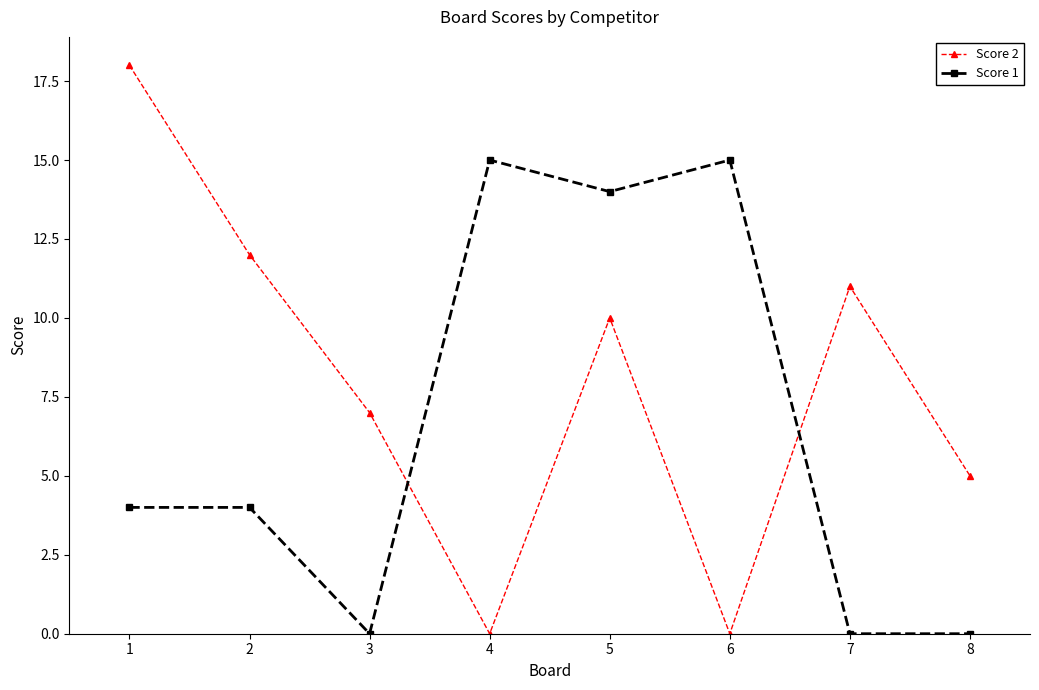

Which series ends up on top after the final intersection of Score 1 and Score 2?

Score 2